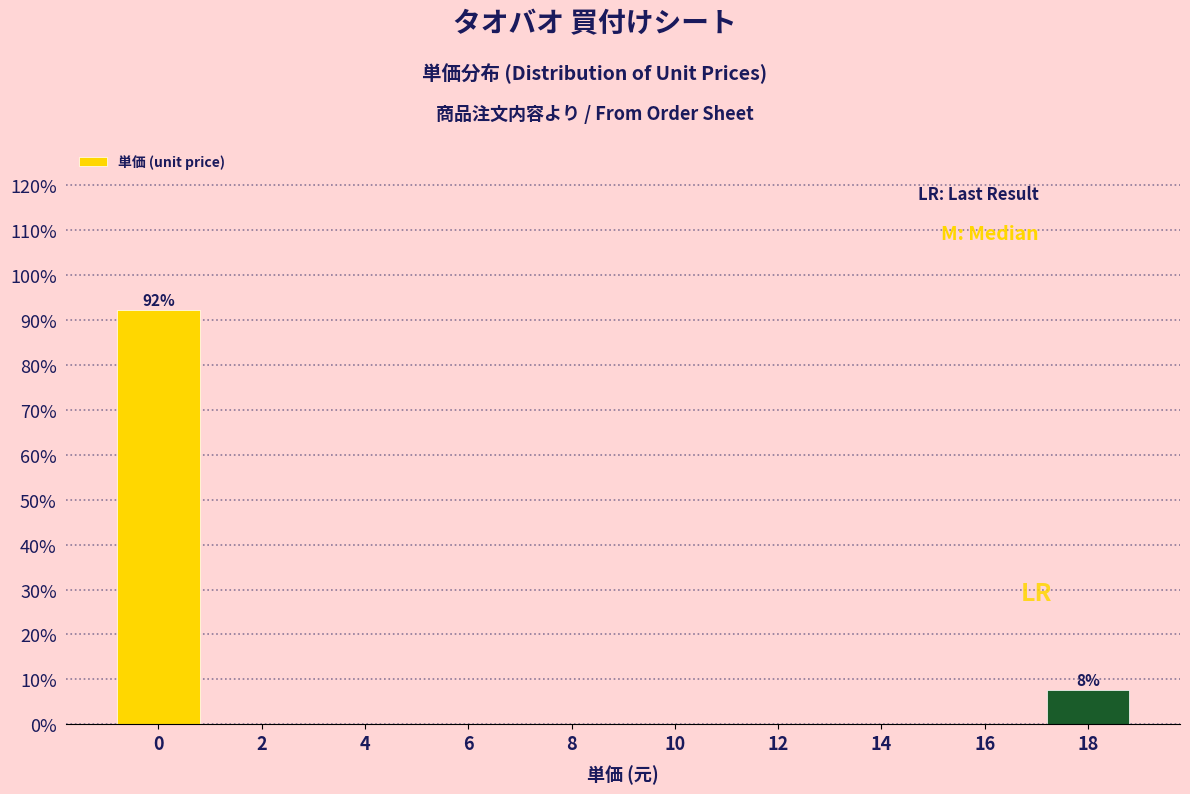

Reading left to right, what are all the values shown in this chart?

0=92.3	2=0.0	4=0.0	6=0.0	8=0.0	10=0.0	12=0.0	14=0.0	16=0.0	18=7.7